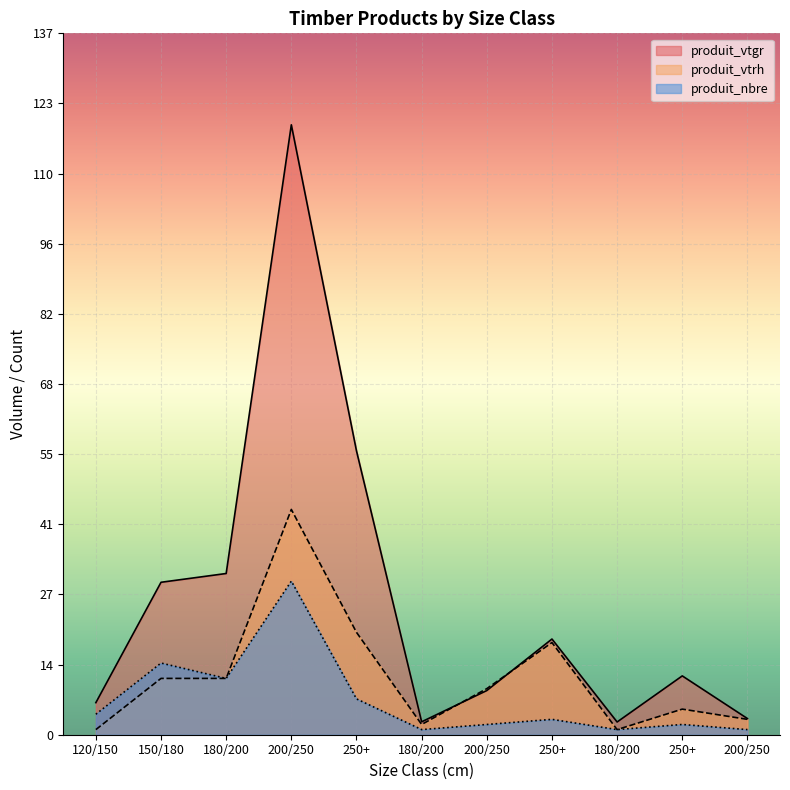

What is the average value of the produit_vtgr series?

26.3